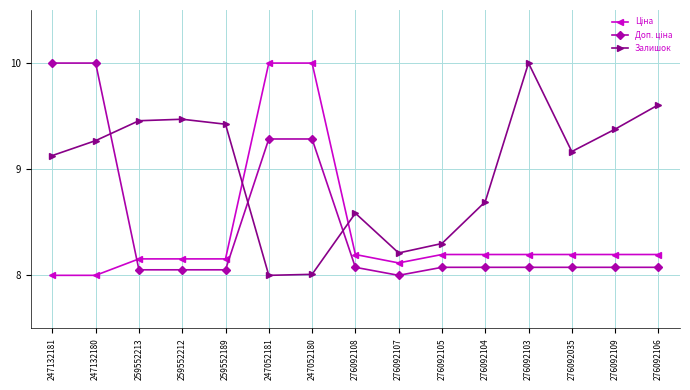

True or false: Залишок has a value of 2.5 at 276092107.

False